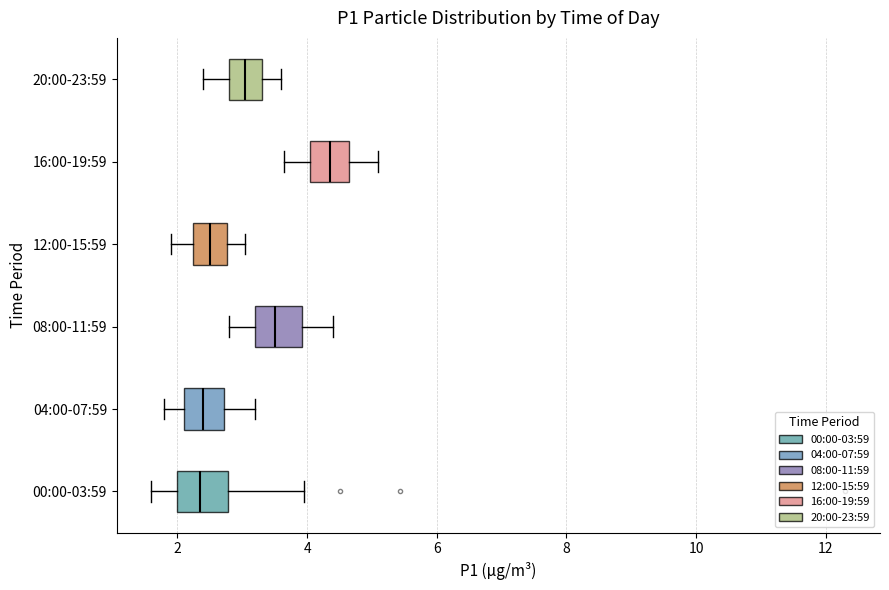

Reading bottom to top, read every box against the x-axis: the position of its median line, the range the box covers, and the ends of its whiskers. The values are not printed on the chart, so give them approximately, as read against the axis.

00:00-03:59: median 2.4, box 2.0 to 2.8, whiskers 1.6 to 4.0
04:00-07:59: median 2.4, box 2.2 to 2.8, whiskers 1.8 to 3.2
08:00-11:59: median 3.6, box 3.2 to 4.0, whiskers 2.8 to 4.4
12:00-15:59: median 2.6, box 2.2 to 2.8, whiskers 2.0 to 3.0
16:00-19:59: median 4.4, box 4.0 to 4.6, whiskers 3.6 to 5.2
20:00-23:59: median 3.0, box 2.8 to 3.4, whiskers 2.4 to 3.6